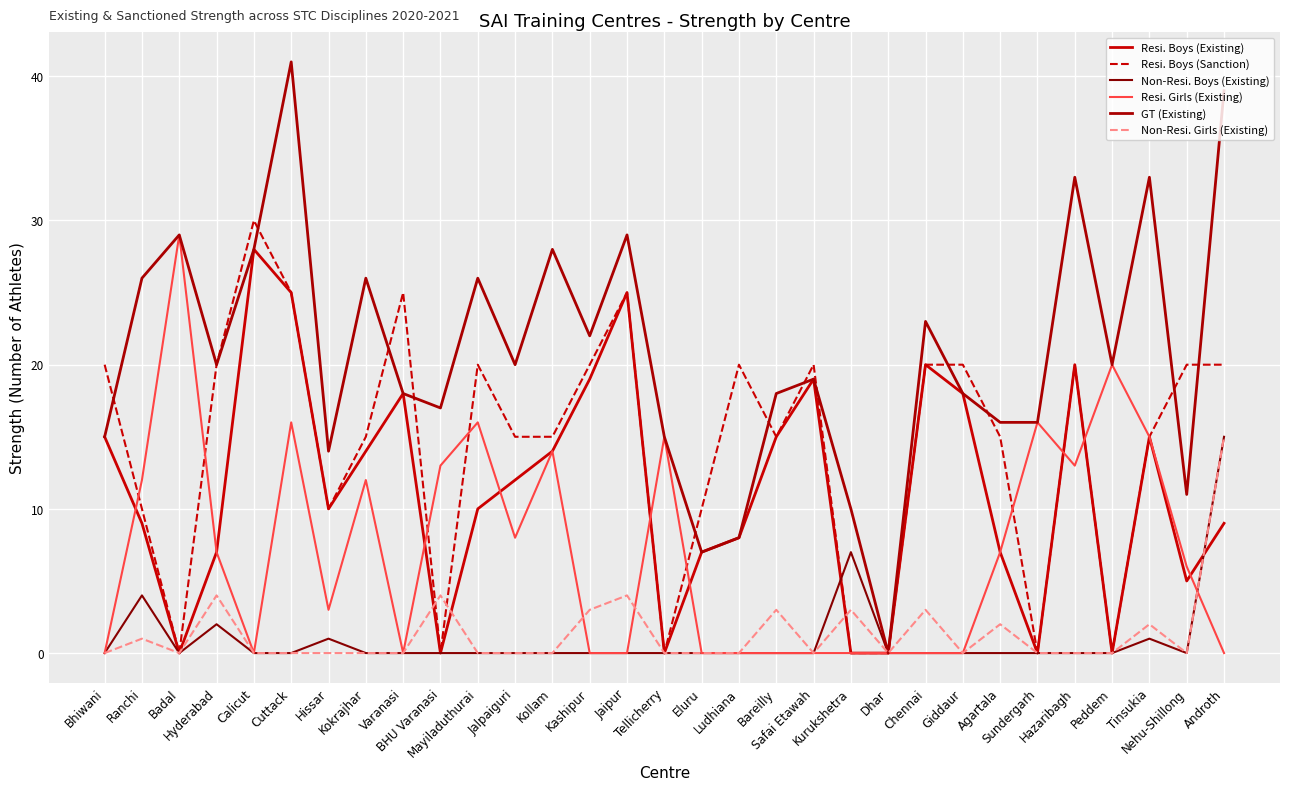

Which category has the lowest value in the Non-Resi. Boys (Existing) series?

Bhiwani